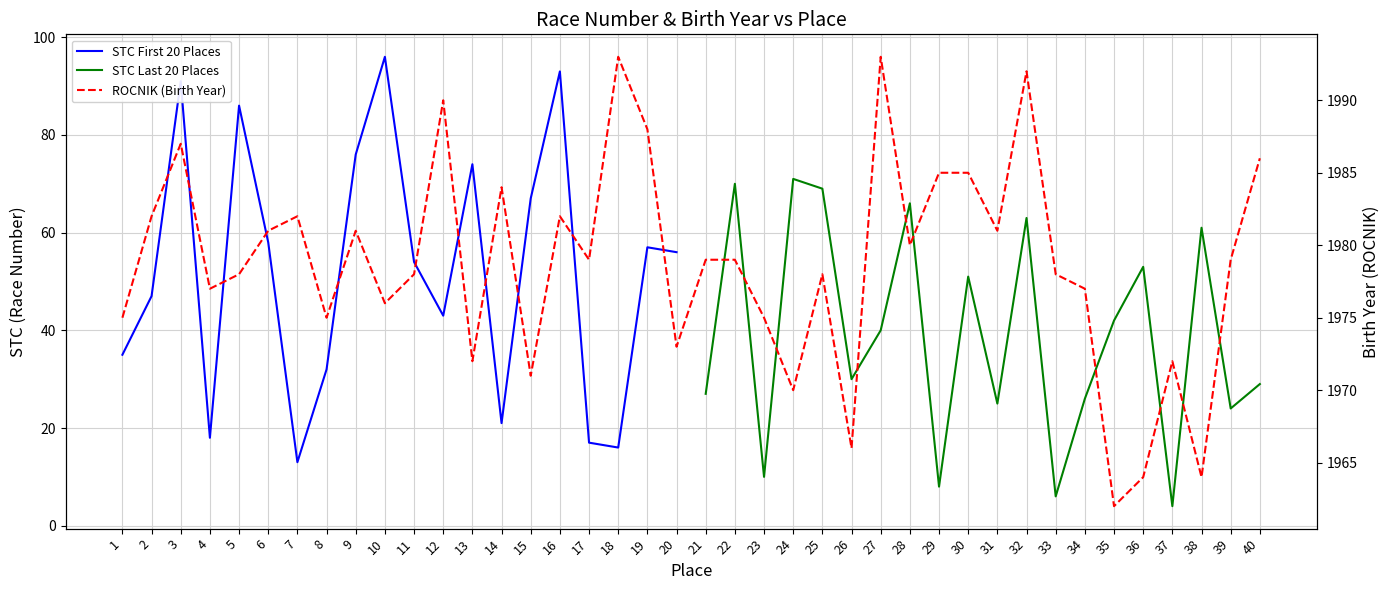

Between 28 and 25, which is larger?

28